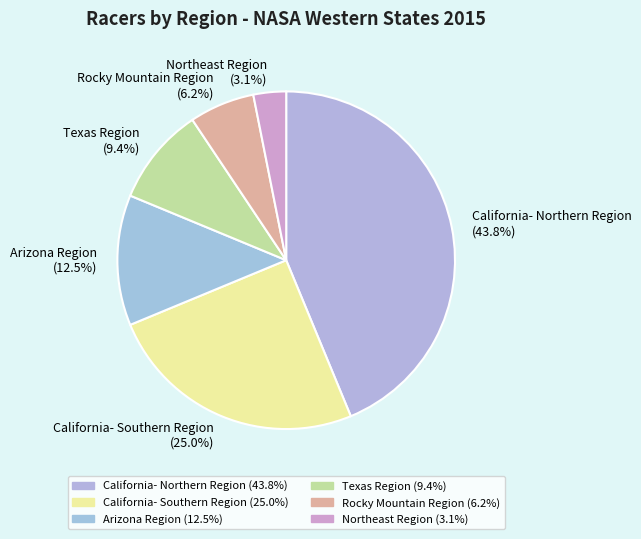

Which slice is the smallest?

Northeast Region